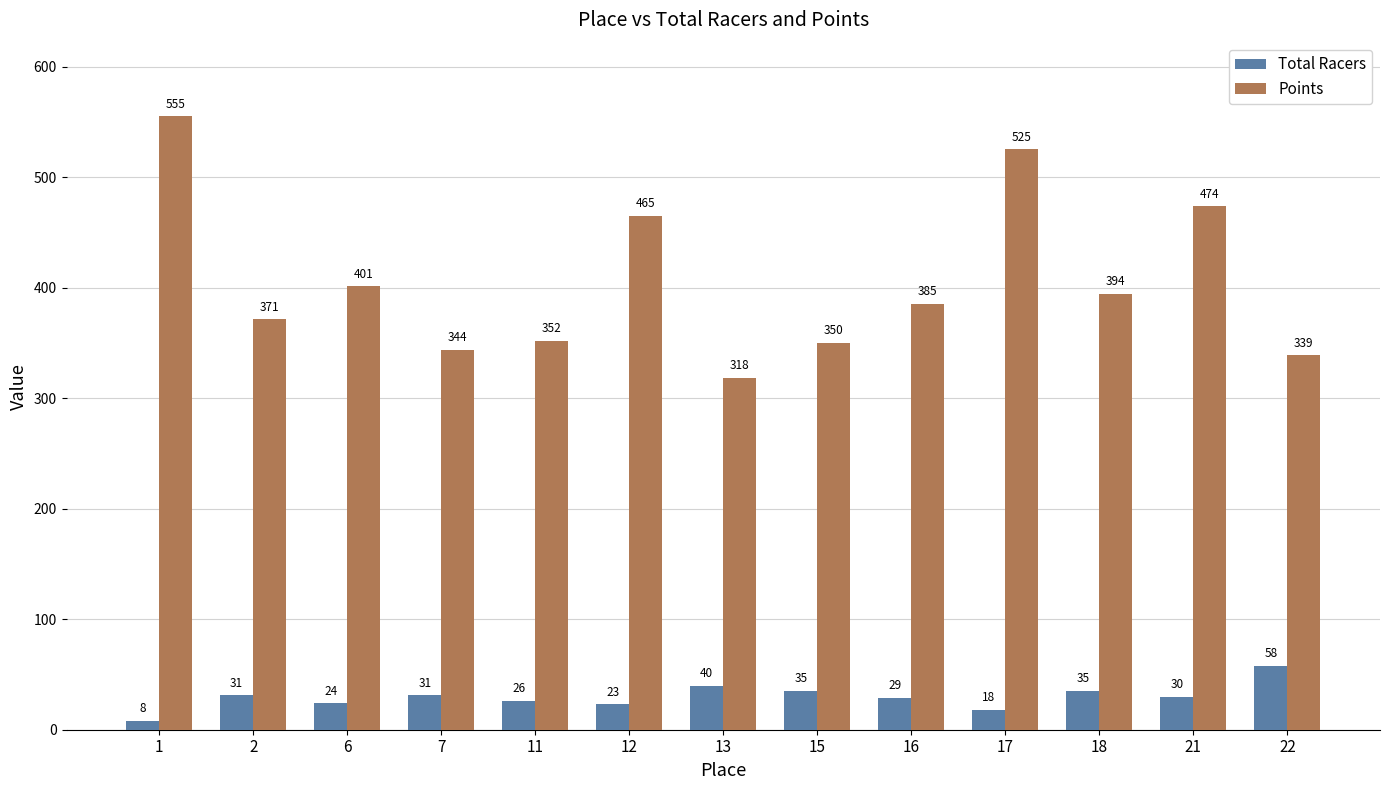

What is the difference between the second highest and minimum values in the Total Racers series?

32.0